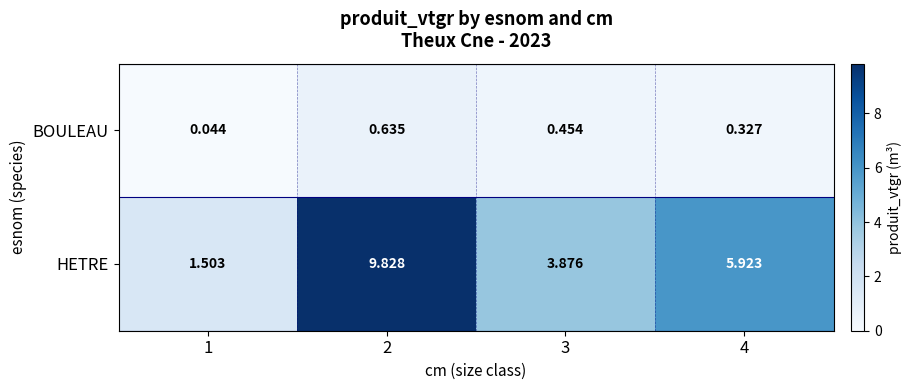

At 4, list the series in order from smallest to largest.

BOULEAU, HETRE